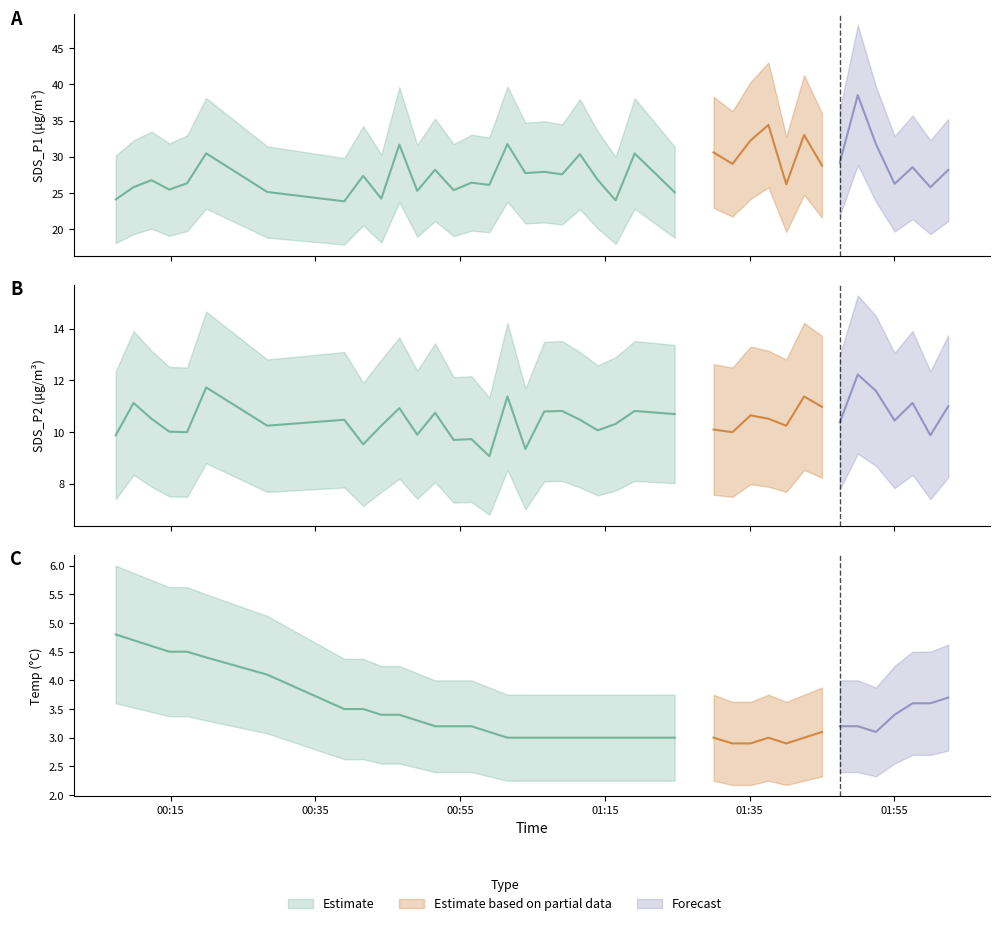

What is the value of the SDS_P2 point at the 36th from the left?

10.4